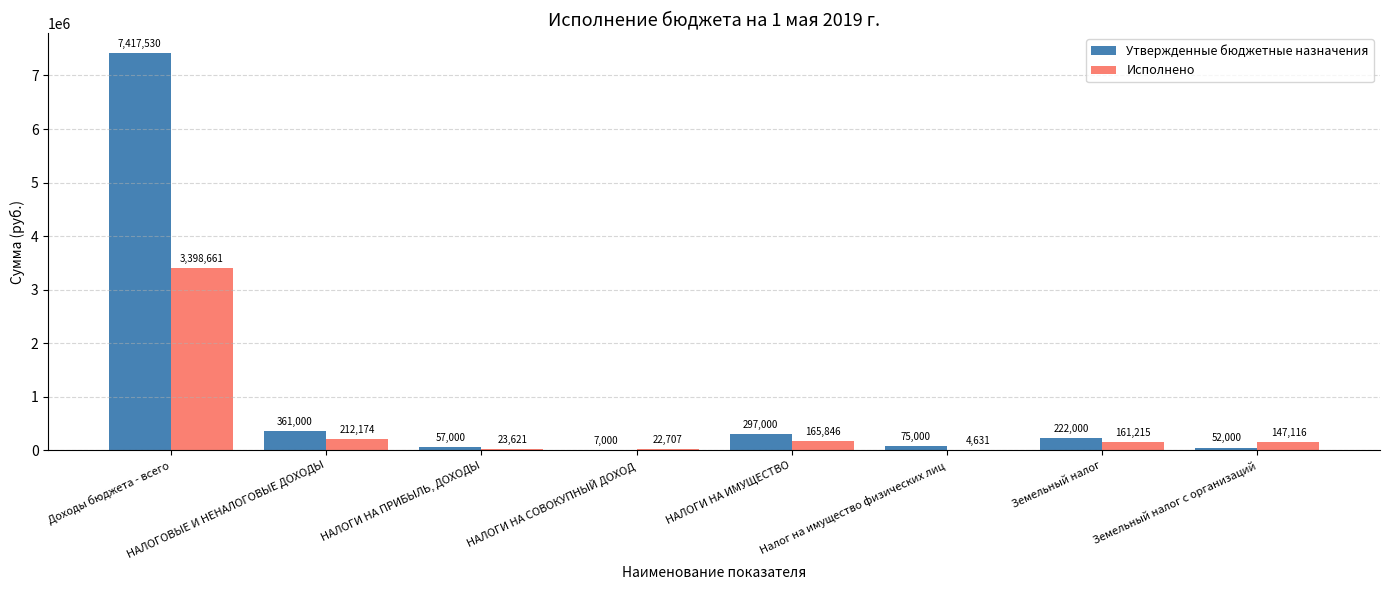

Is the value of Утвержденные бюджетные назначения at НАЛОГИ НА ПРИБЫЛЬ, ДОХОДЫ greater than the value of Исполнено at НАЛОГОВЫЕ И НЕНАЛОГОВЫЕ ДОХОДЫ?

No